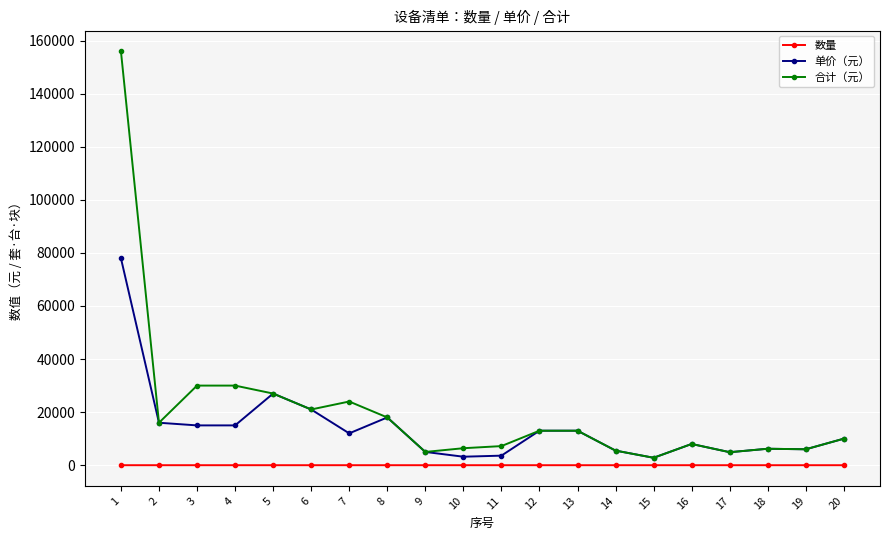

True or false: 单价（元） and 数量 cross at least once.

False